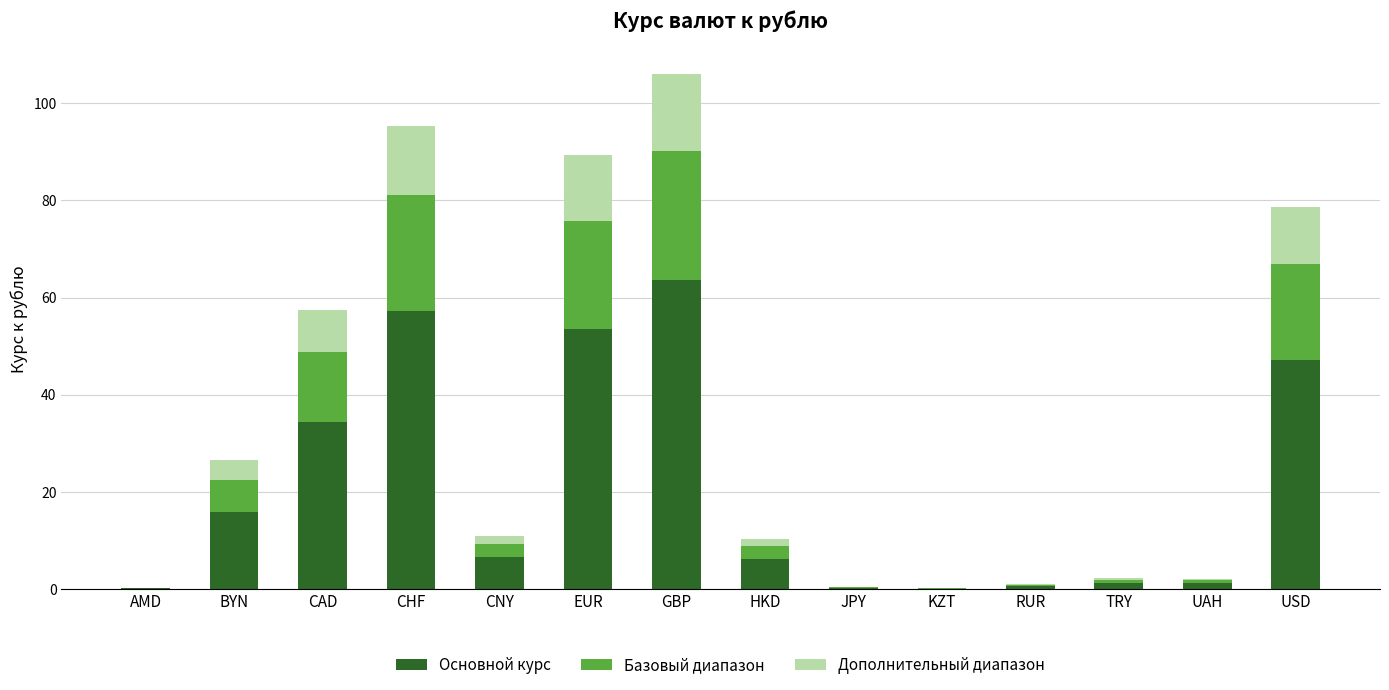

How many data points does each series have?

14